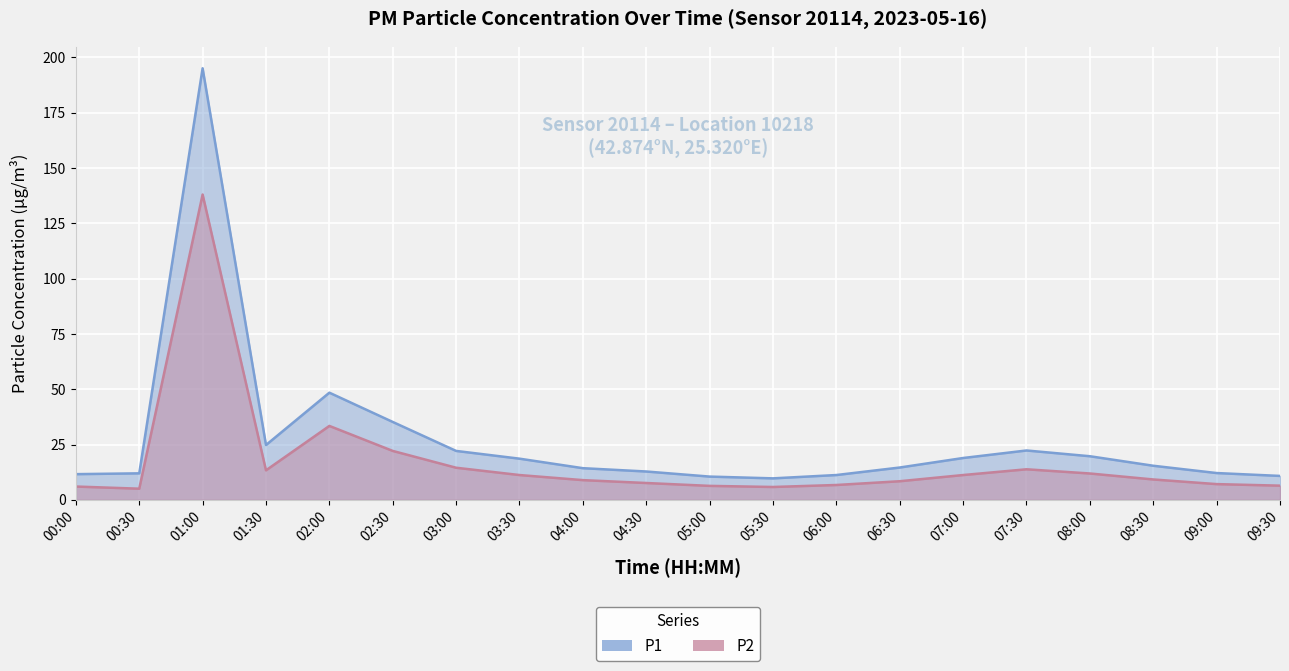

True or false: P1 has more than 1 points higher than both neighbors.

True